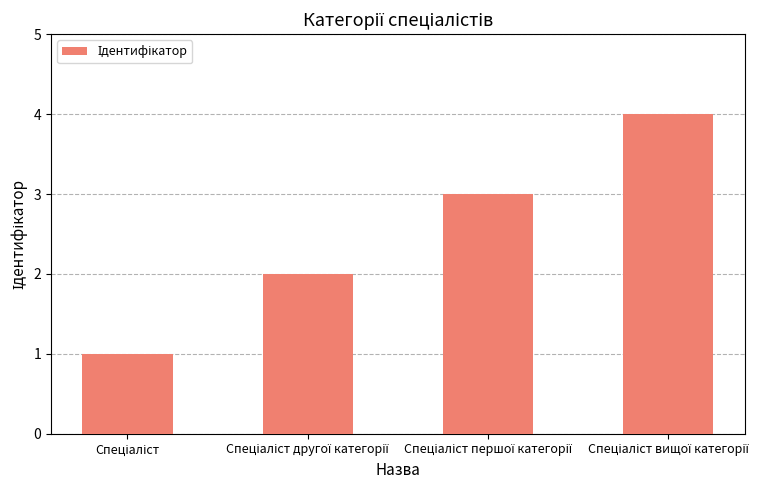

What is the sum of all values?

10